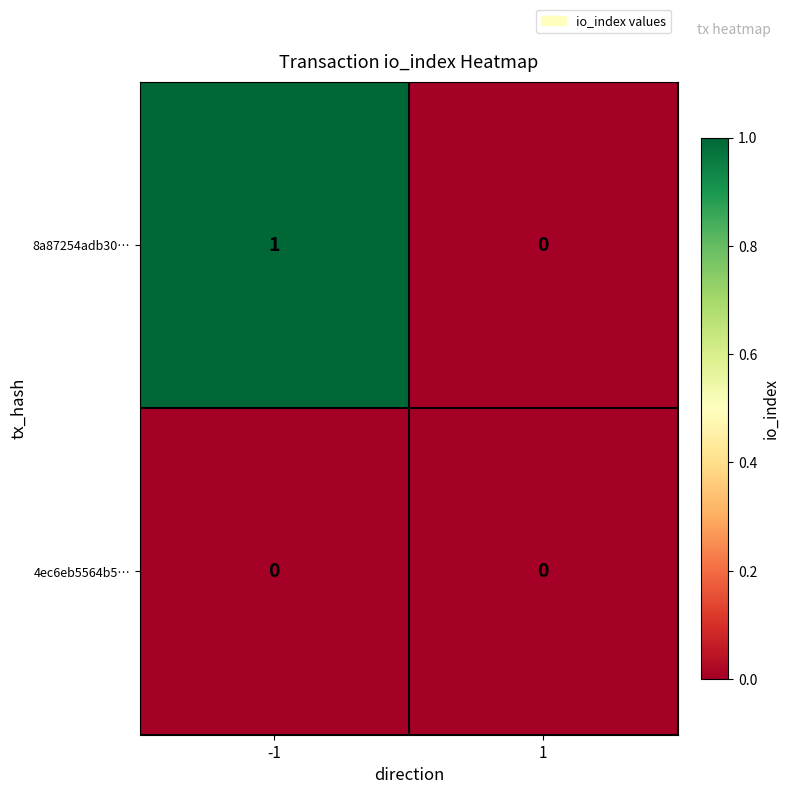

List the series in order of their peak value, lowest first.

4ec6eb5564b5…, 8a87254adb30…